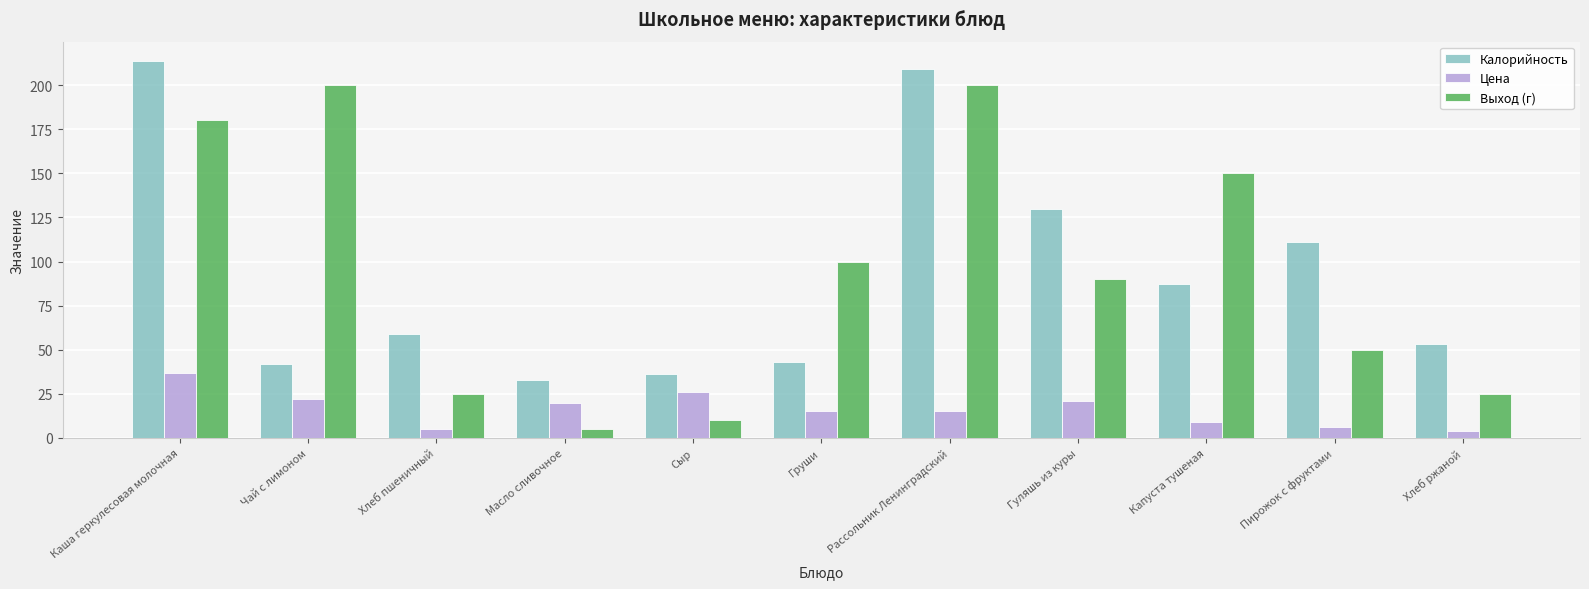

What is the spread (max minus min) of values at Рассольник Ленинградский?

194